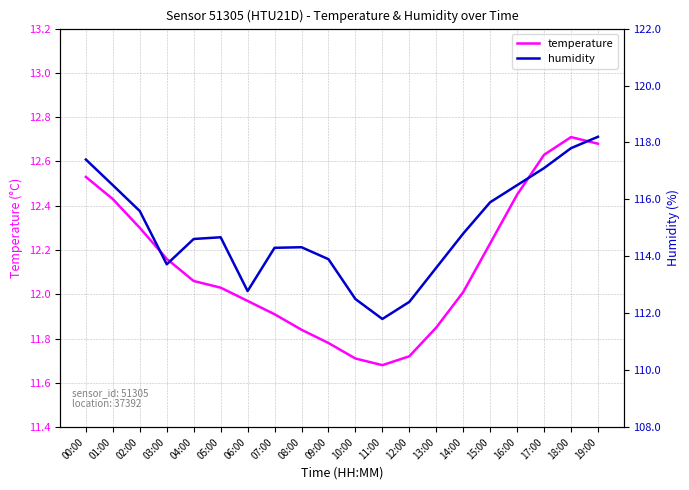

What is the label of the 10th point from the right?

10:00